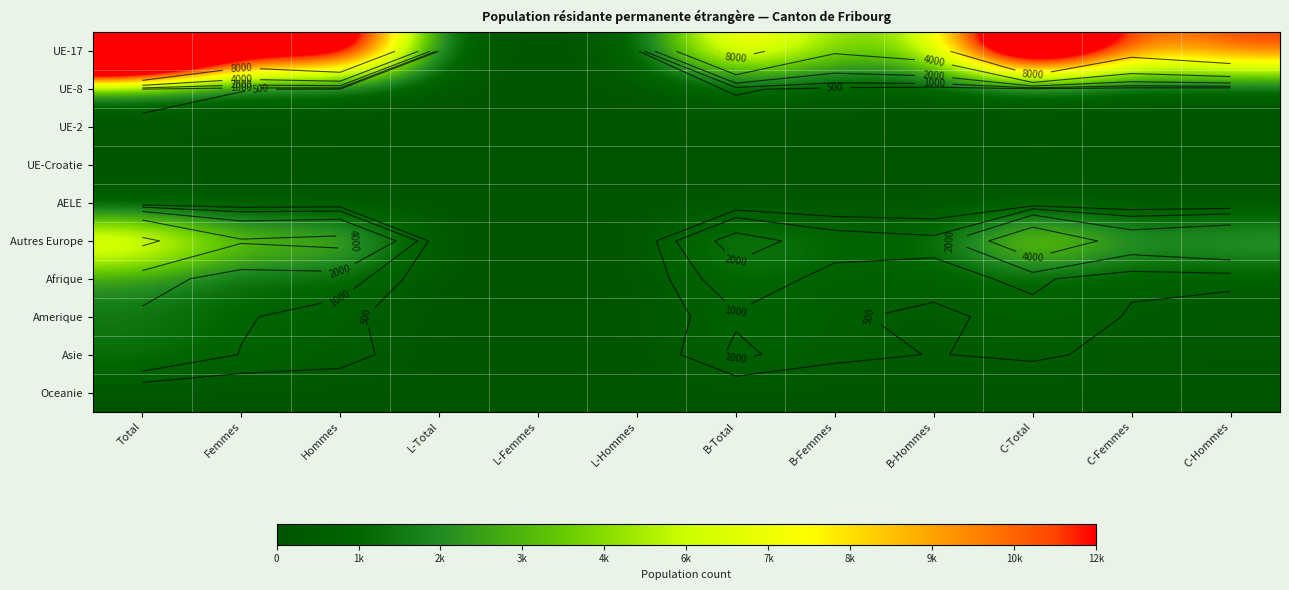

Is the value of UE-17 at C-Total greater than the value of AELE at C-Femmes?

Yes